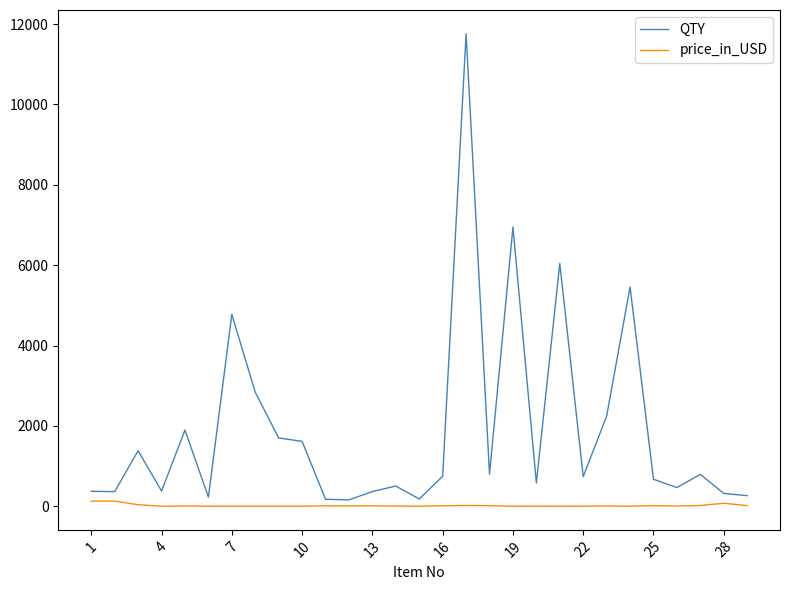

Which series has the largest total across all categories?

QTY